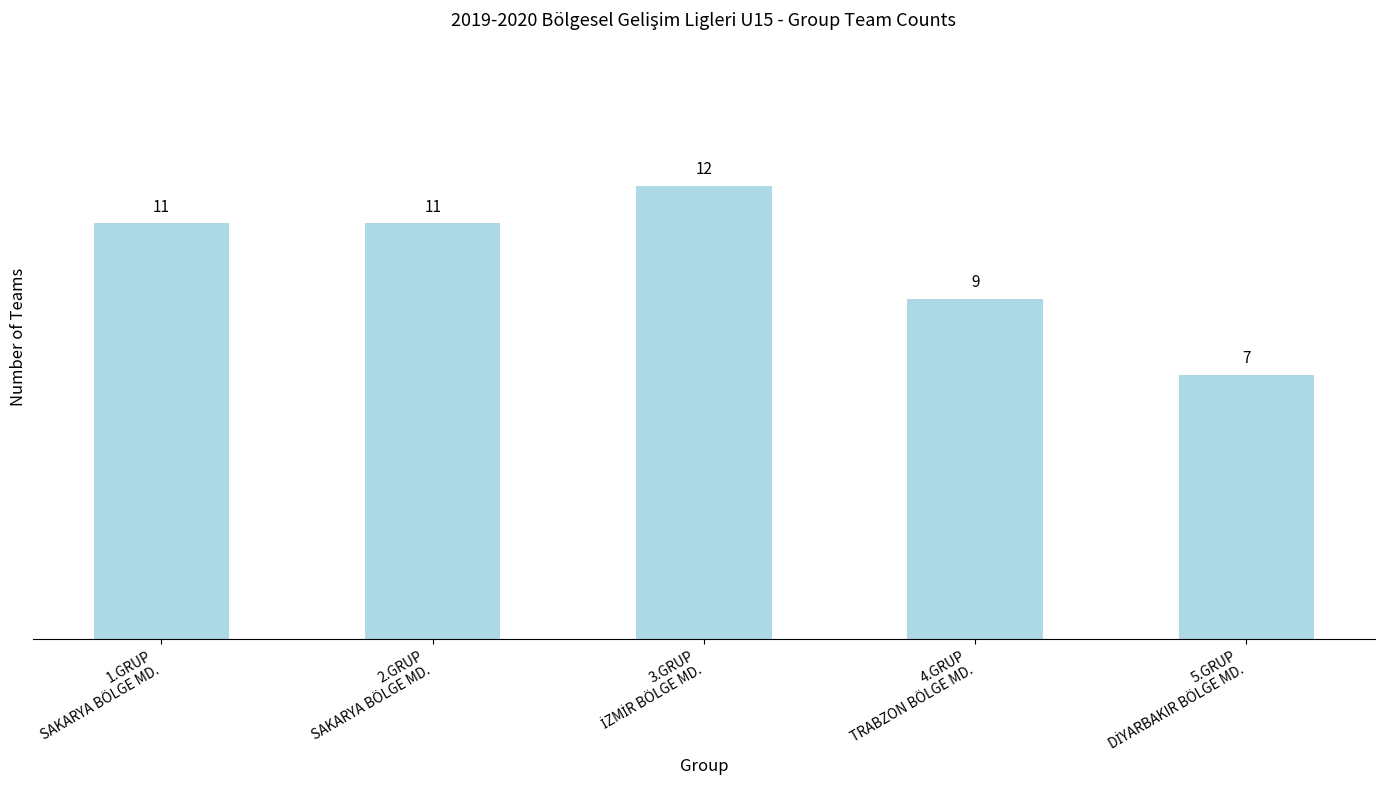

Are the bars grouped side by side (vs. stacked)?

No